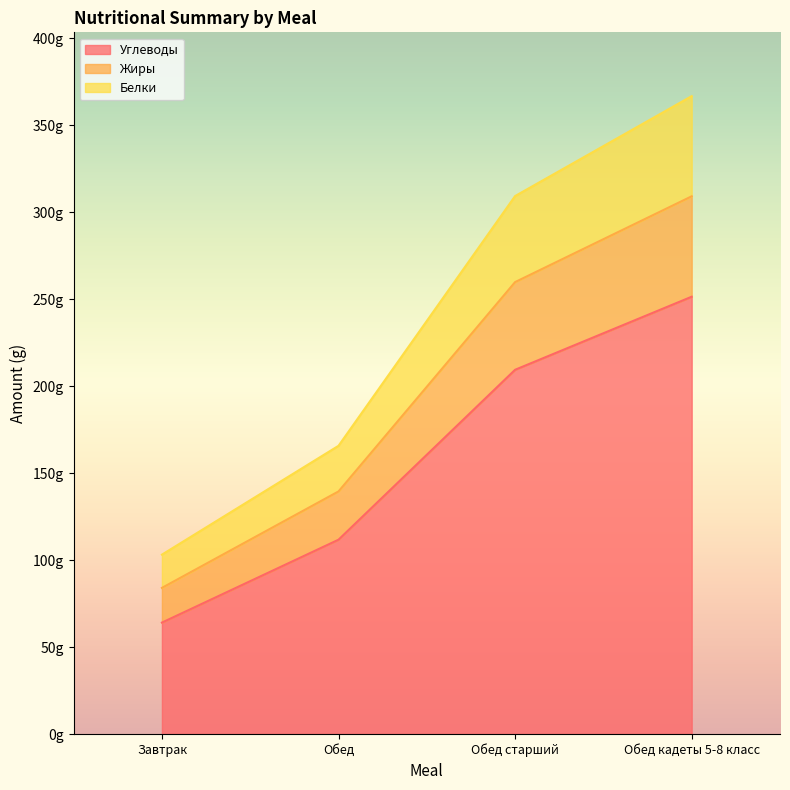

True or false: Углеводы has more than 0 interior local peaks.

False